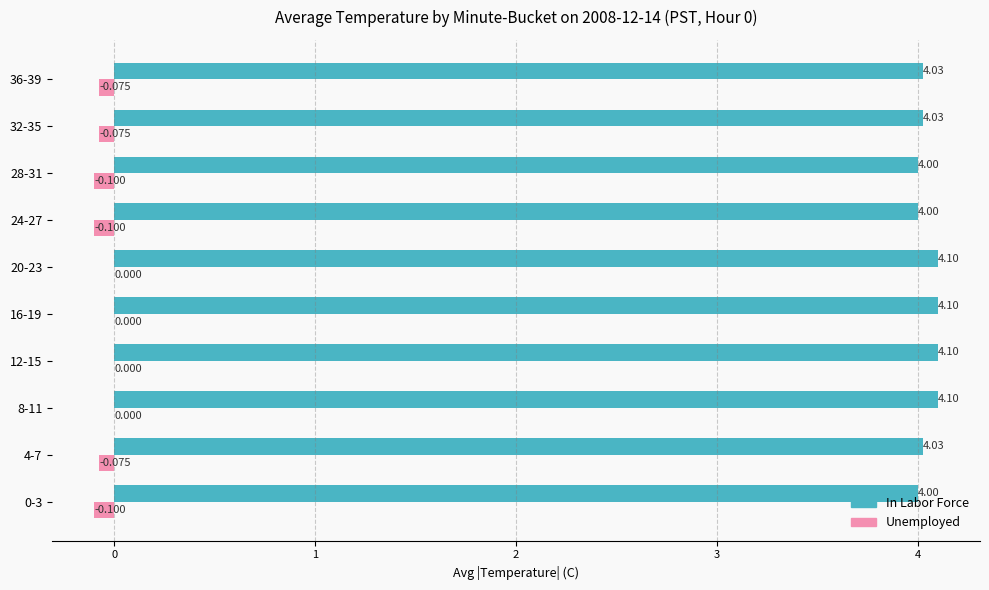

Which series has the largest total across all categories?

In Labor Force